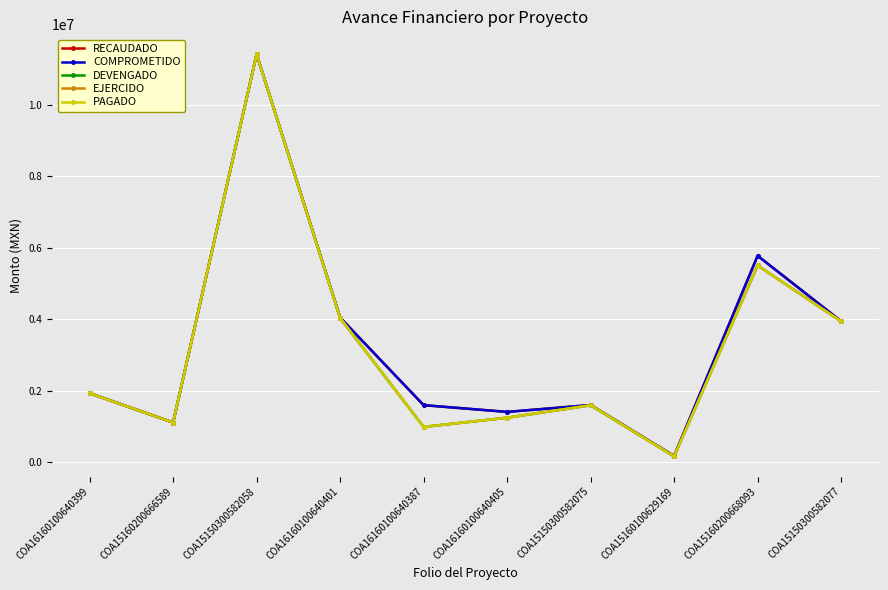

Does the chart display data point markers on the line(s)?

Yes